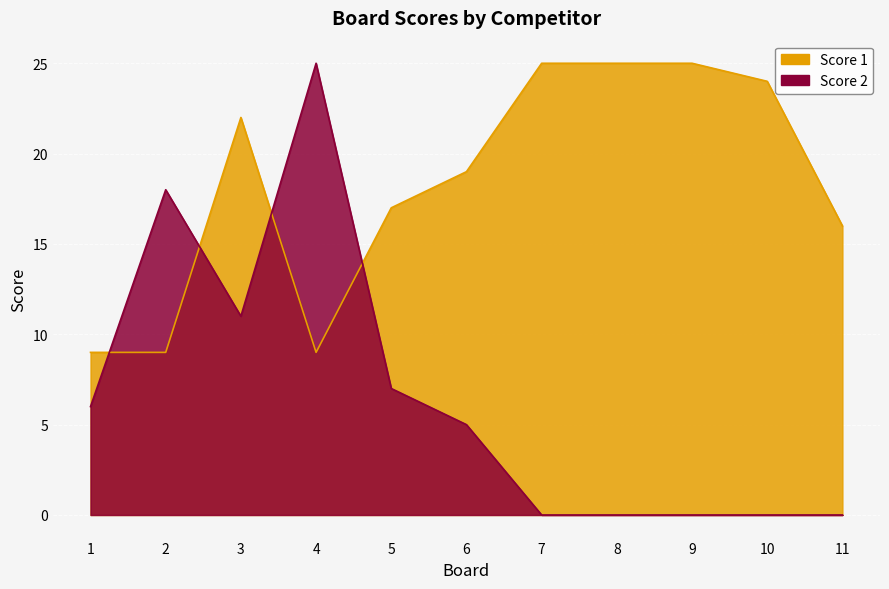

What is the sum of the Score 2 values at 5 and 2?

25